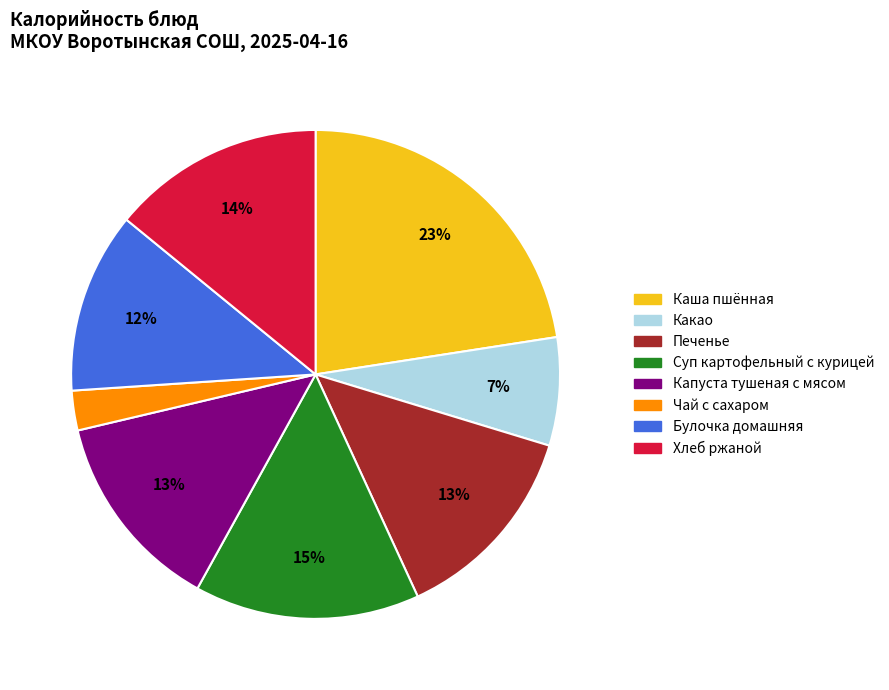

Is there a majority slice in this chart?

No